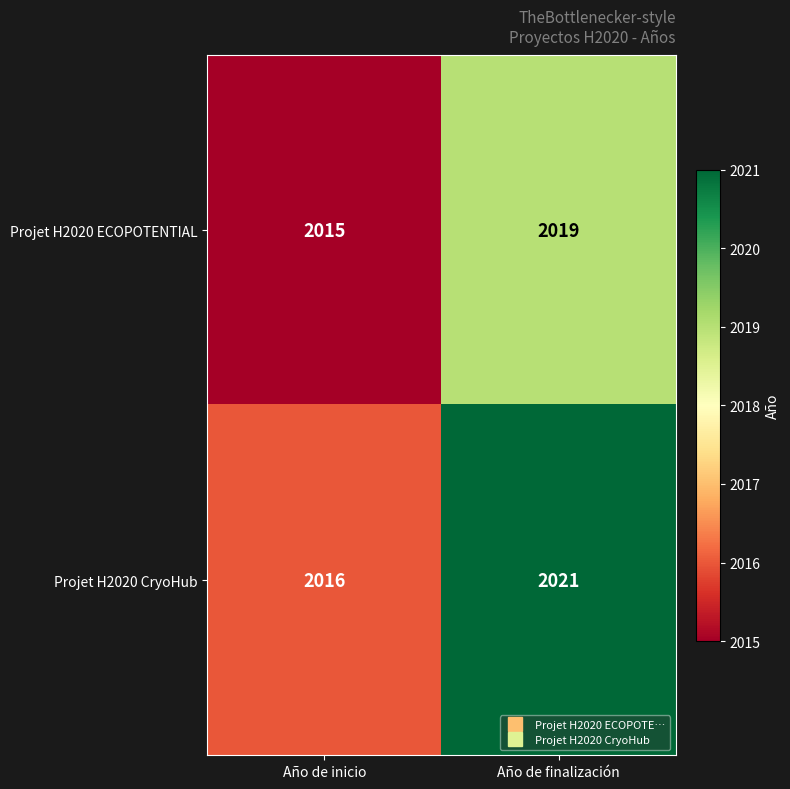

How many distinct data groups are displayed?

2